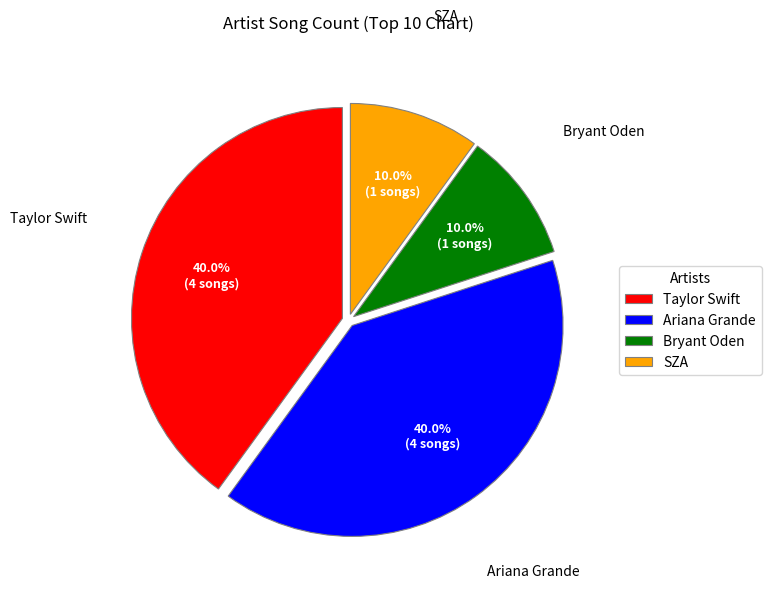

Is there any slice that represents more than half of the pie?

No